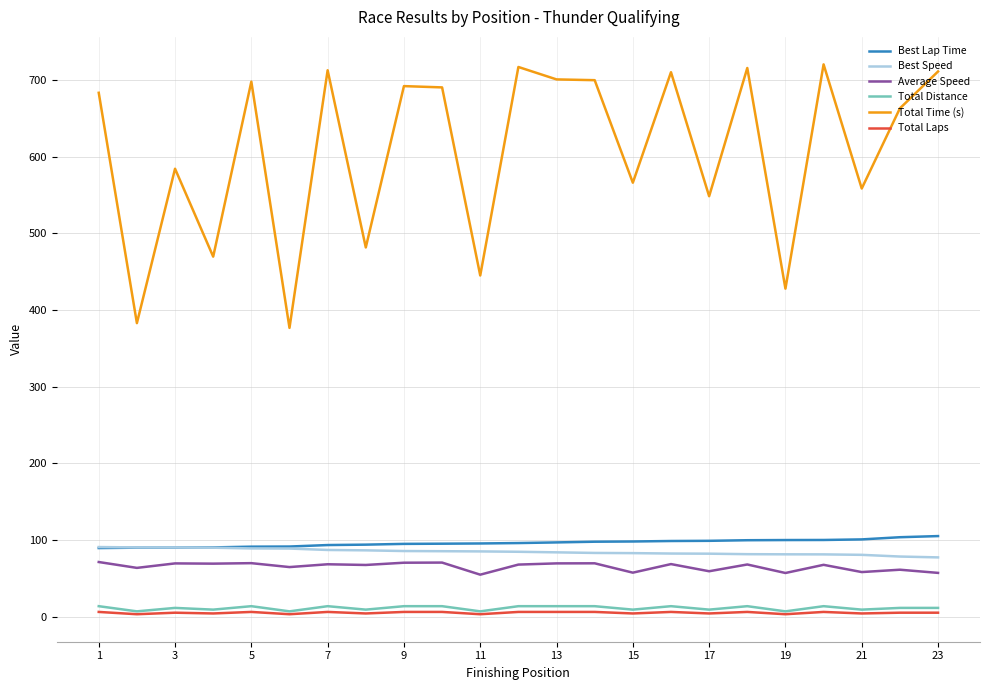

True or false: Best Speed and Total Distance cross at least once.

False